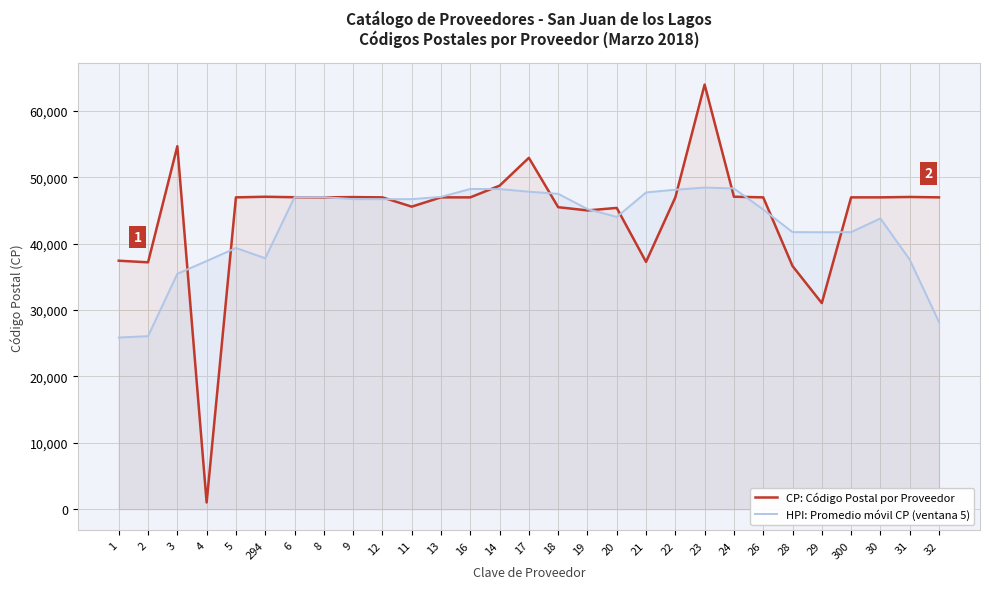

The HPI: Promedio móvil CP (ventana 5) series shows 47854.0 at 17. True or false?

True